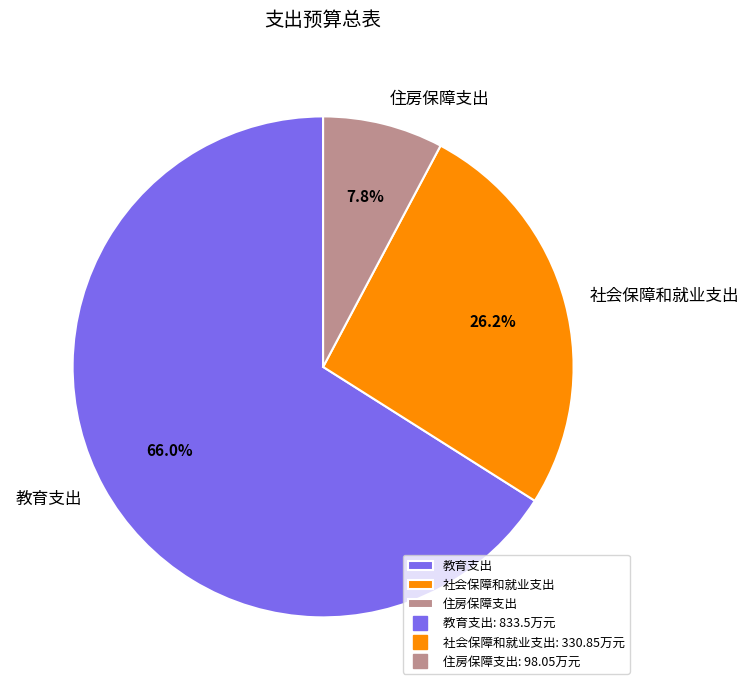

Does 住房保障支出 account for over 50% of the chart?

No